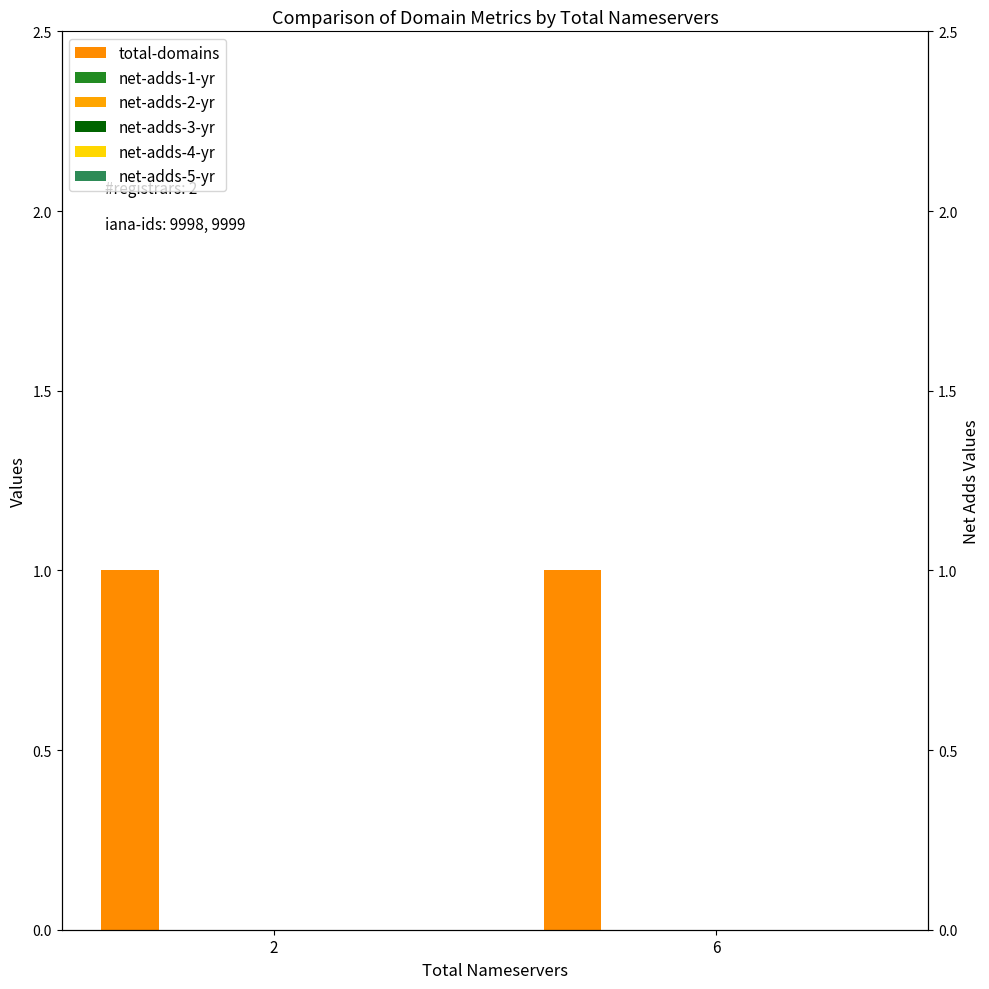

Where is total-domains nearest to the value 1?

2